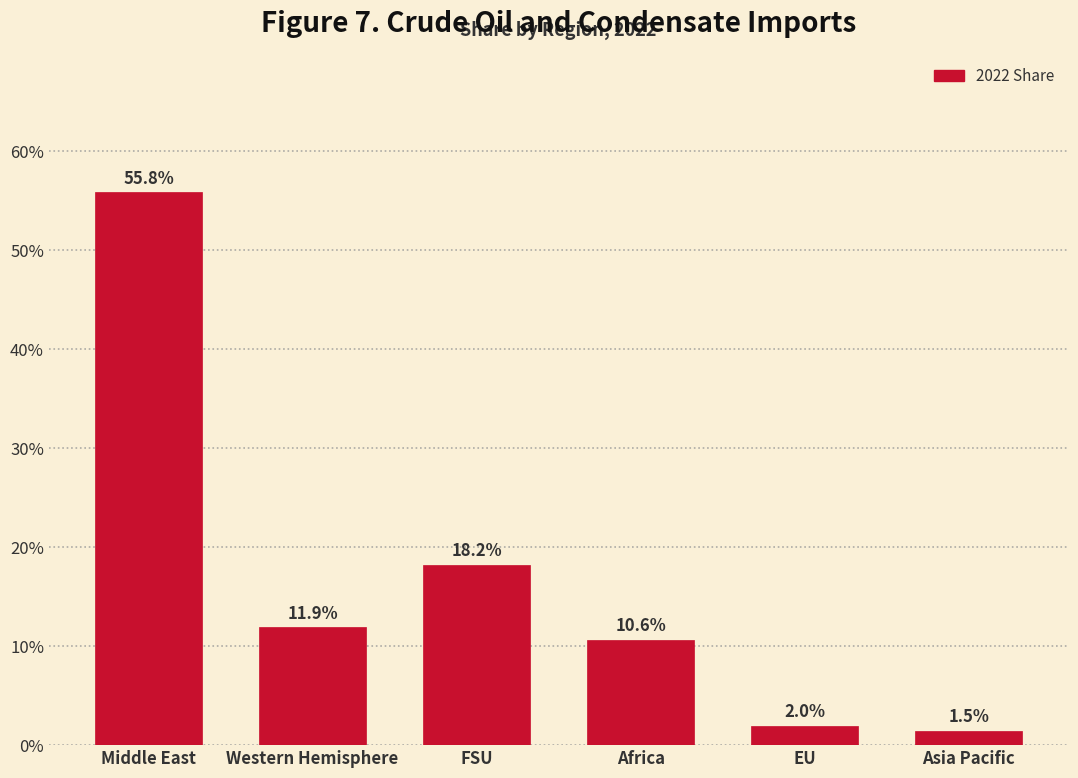

Are the bars horizontal?

No